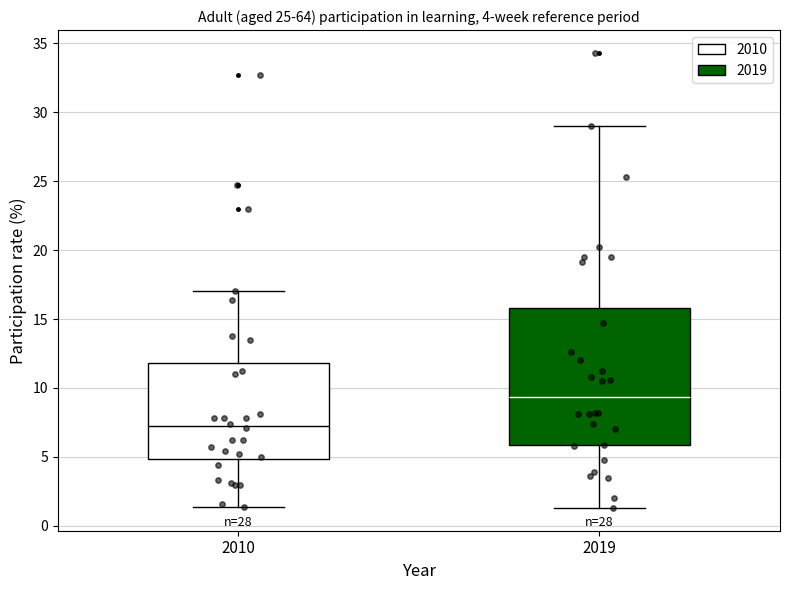

Which box has the highest median line?

2019